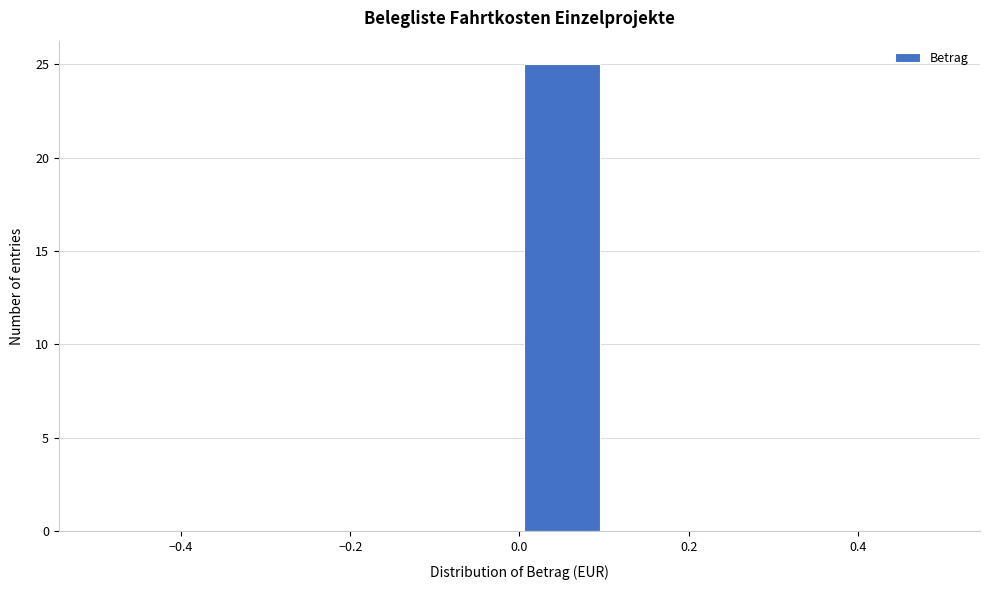

What is the height of the bar covering 0.0 to 0.1 on the x-axis? The values are not printed on the chart, so give them approximately, as read against the axis.

25